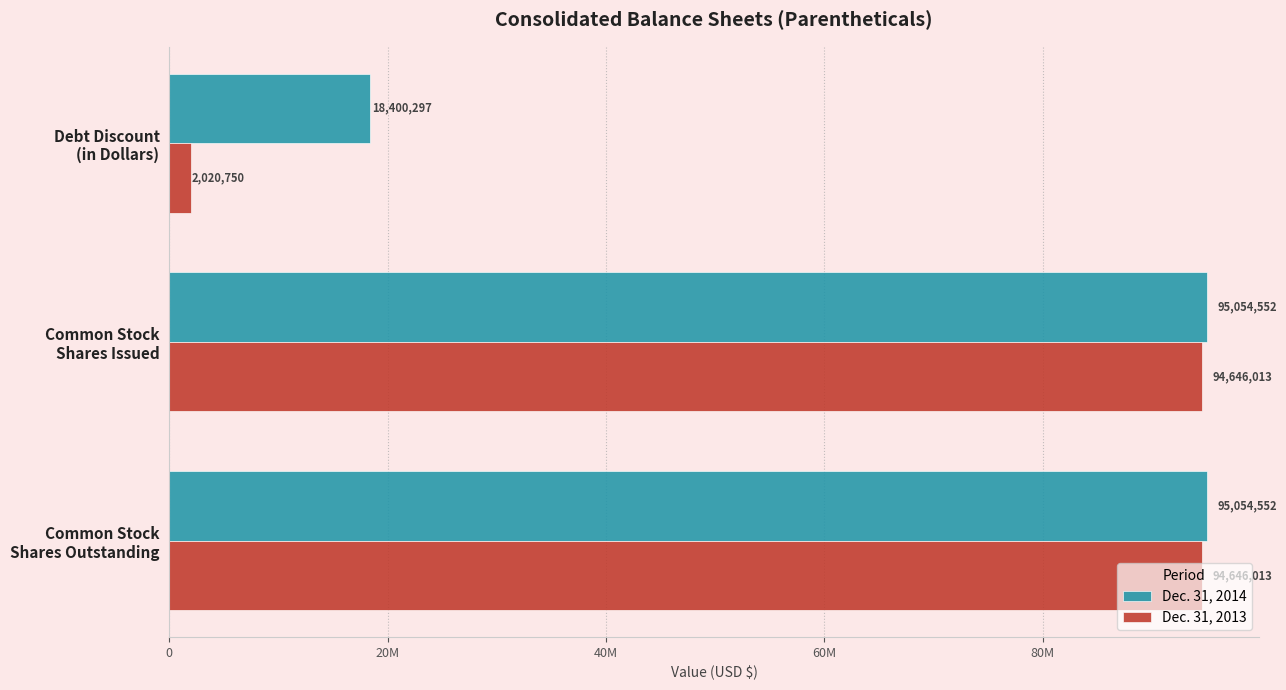

What are all the series names shown in the legend?

Dec. 31, 2014, Dec. 31, 2013